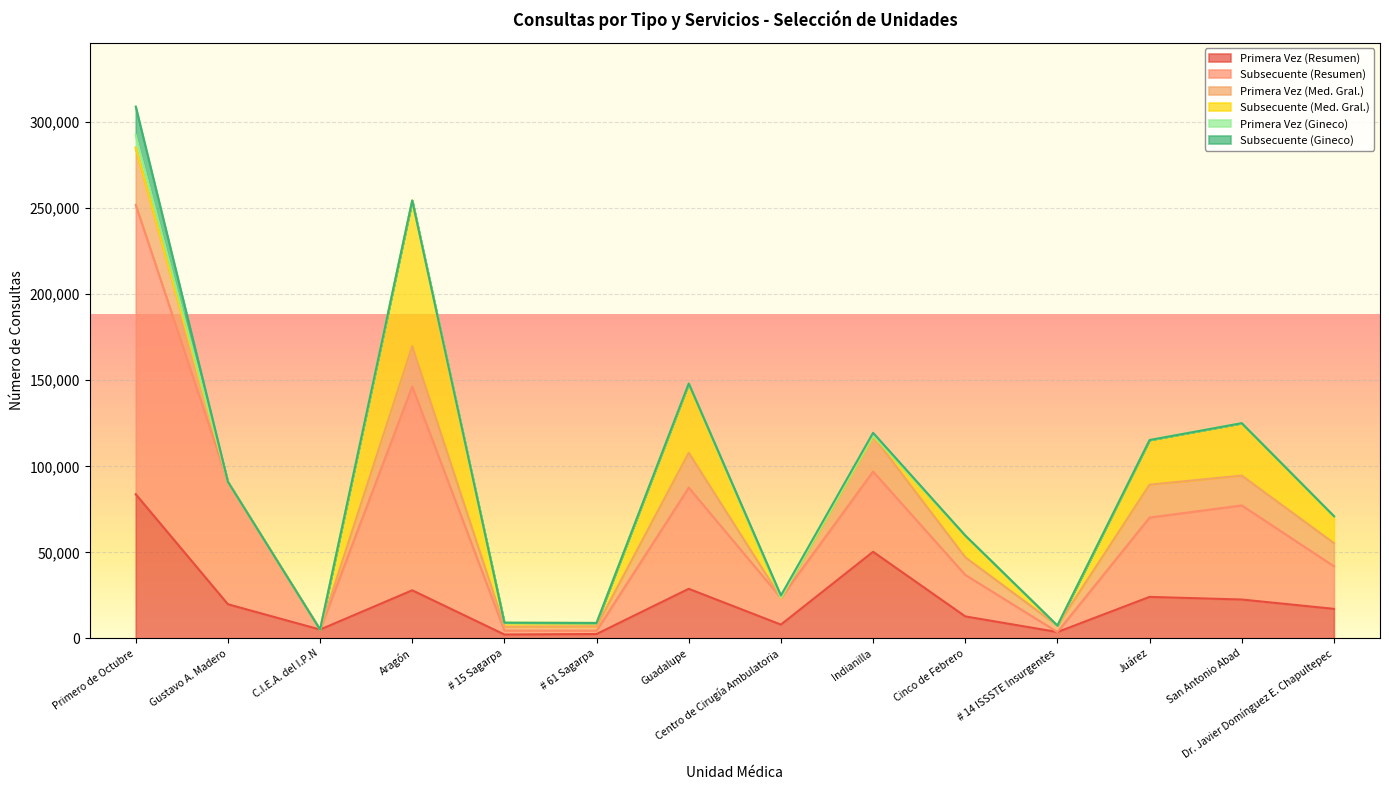

Does the chart display data point markers on the line(s)?

No